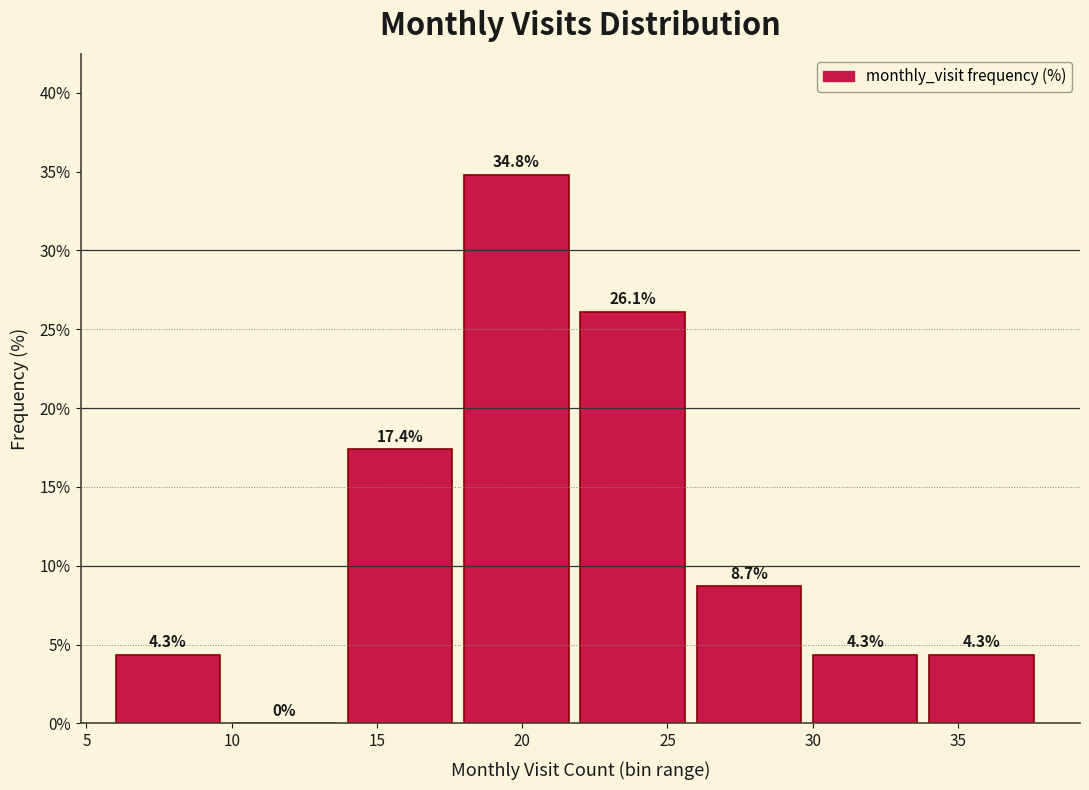

How tall is the bar that spans 30 to 34 on the x-axis?

4.3